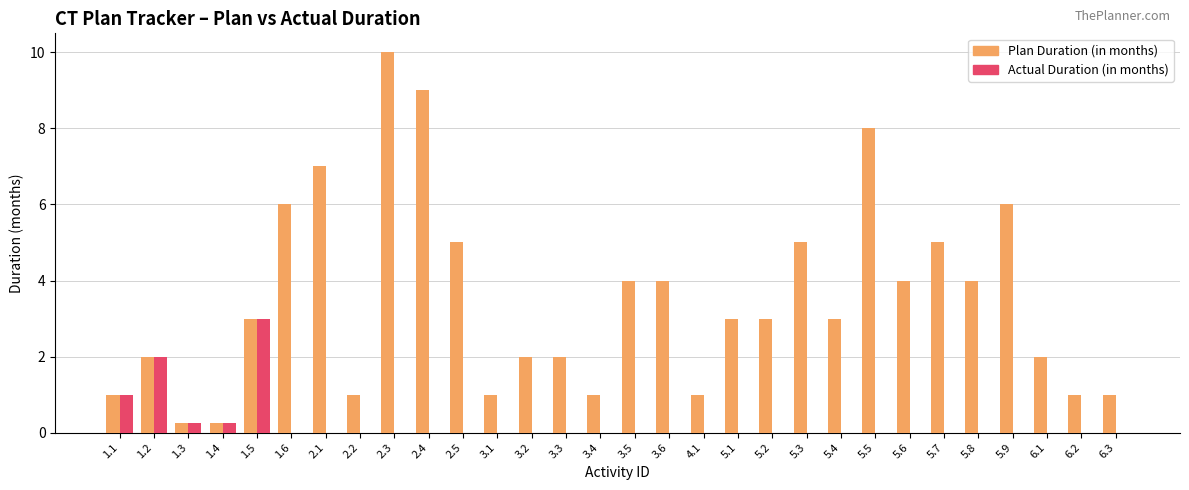

Is it true that Actual Duration (in months) equals -1.6 at 6.2?

False